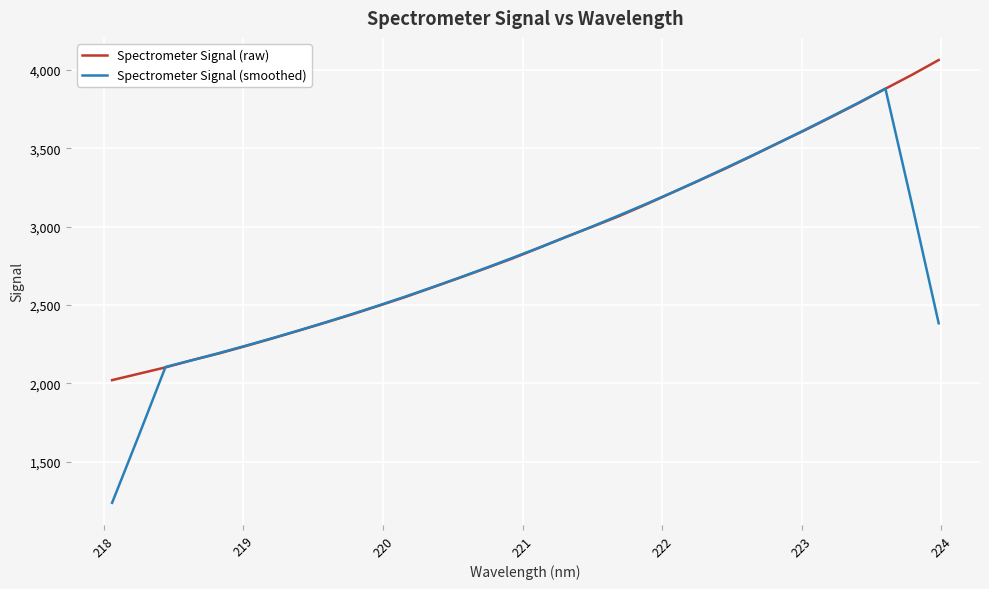

List the series in order of their peak value, highest first.

Spectrometer Signal (raw), Spectrometer Signal (smoothed)